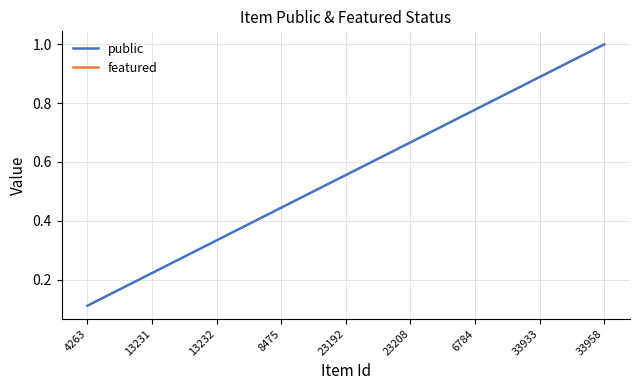

Is it true that public equals 0.8 at 6784?

True